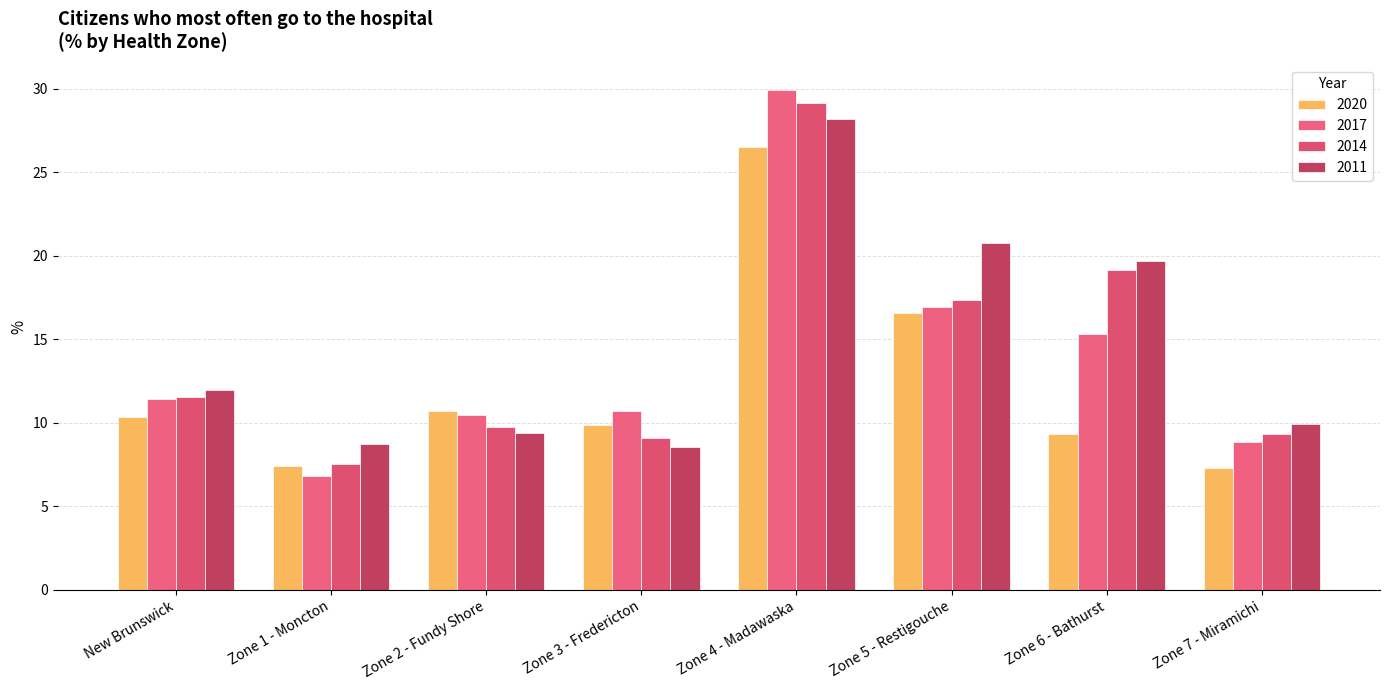

How many categories are shown in the chart?

8